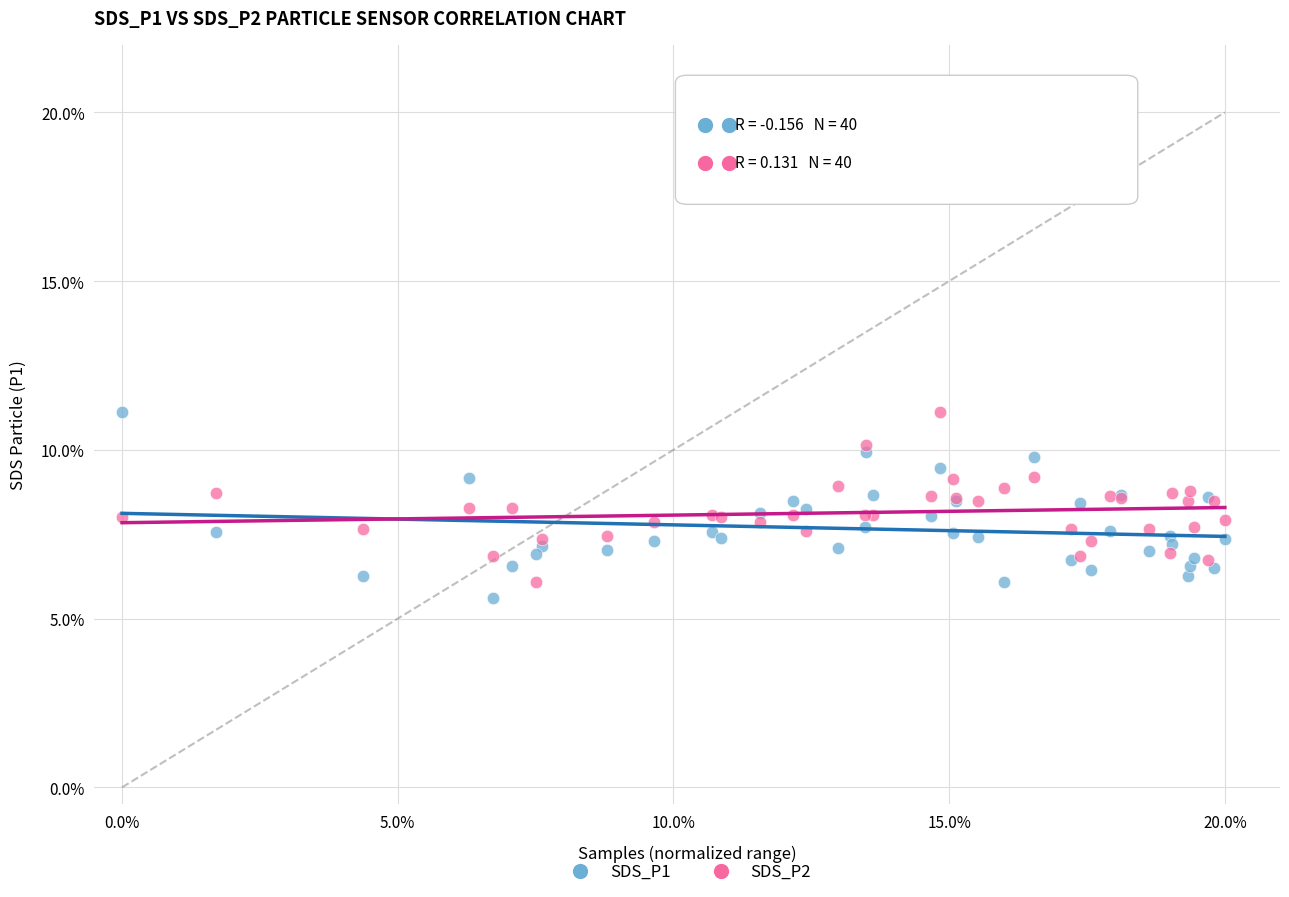

What are all the series names shown in the legend?

SDS_P1, SDS_P2